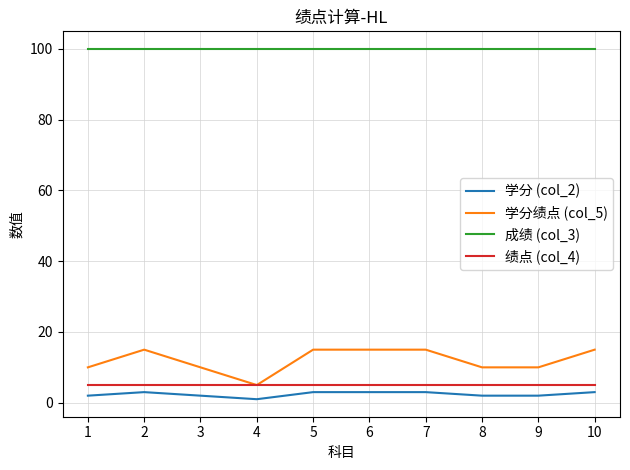

Which series has the largest total across all categories?

成绩 (col_3)